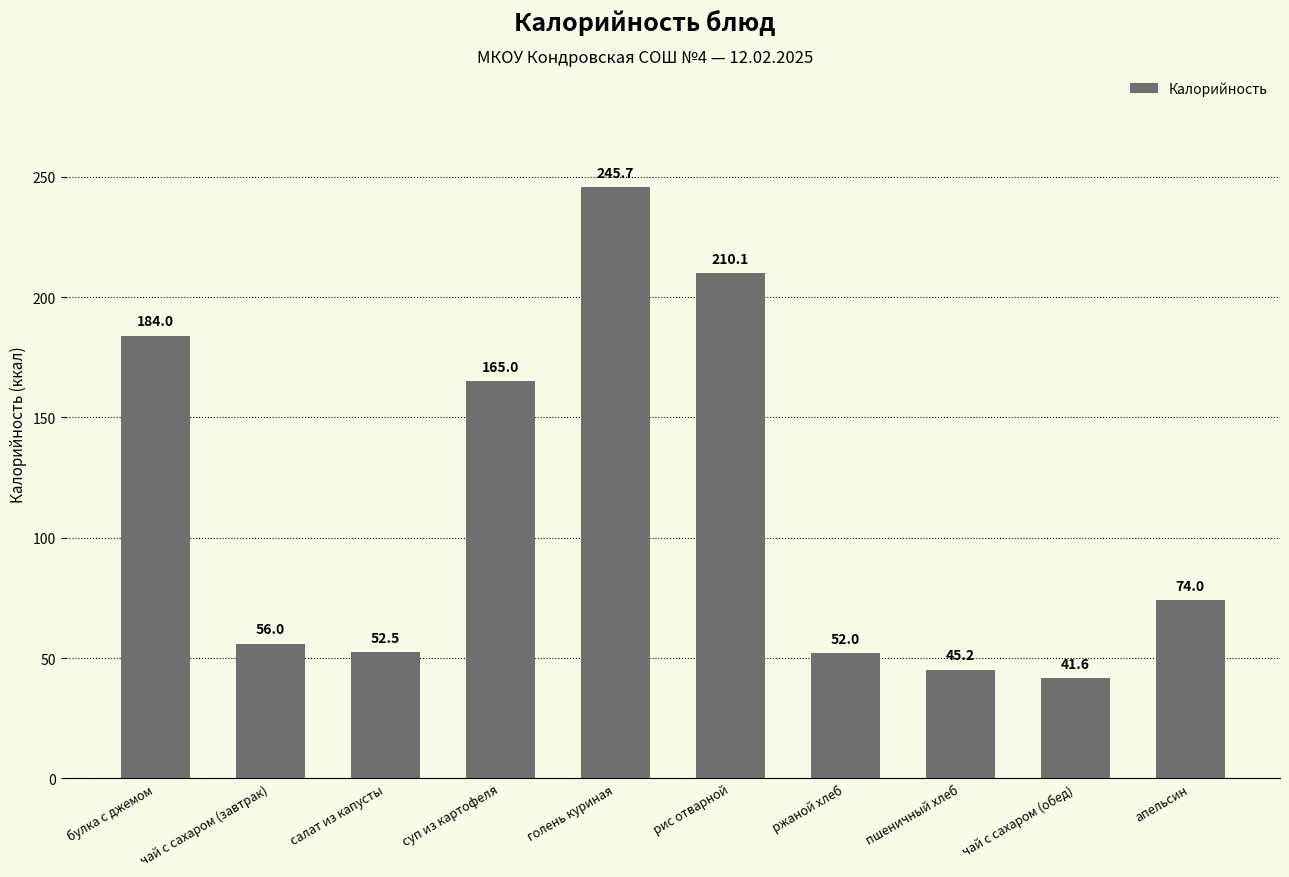

What is the value of the 6th bar from the left?

210.1